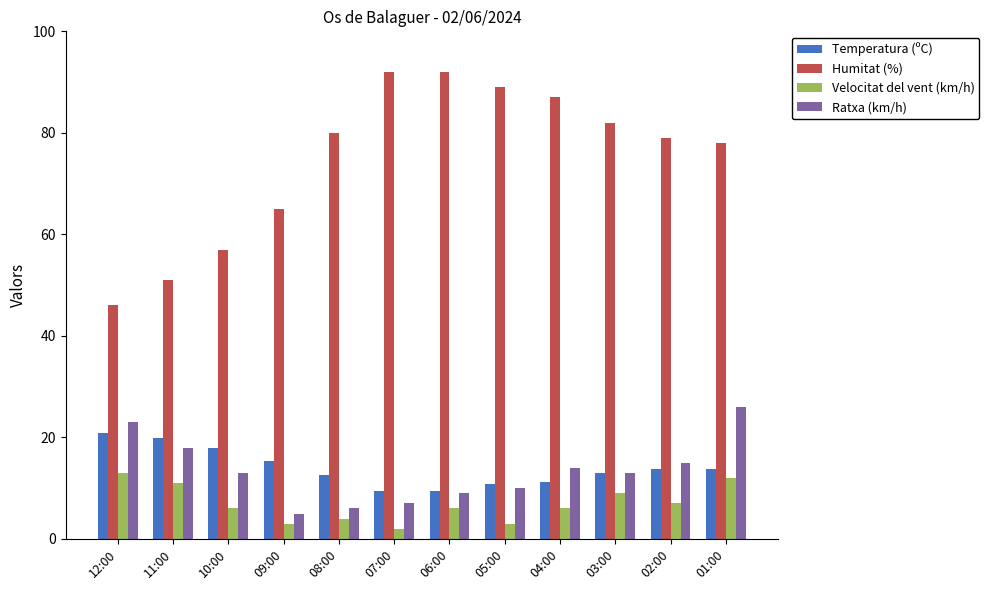

What is the value of the Temperatura (ºC) bar at the 1st from the left?

20.8